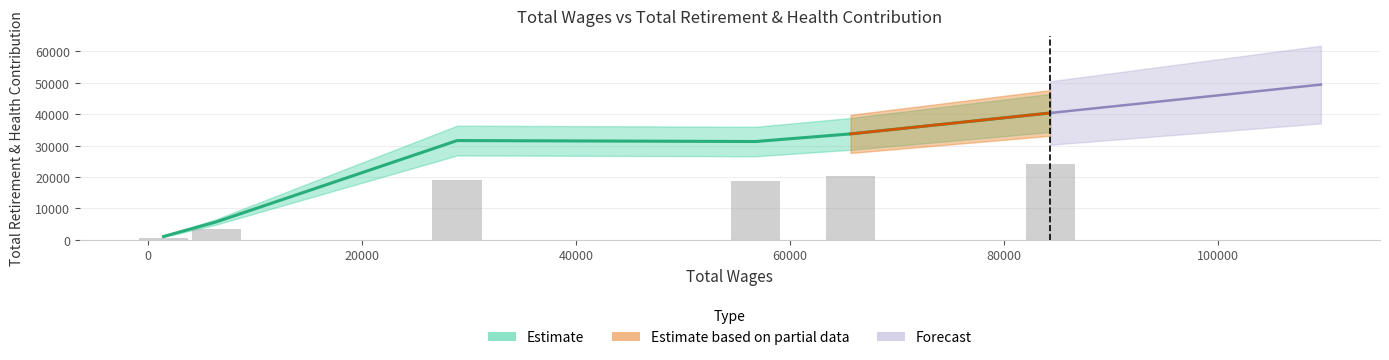

True or false: the data shows 21928 at Mental Health Clinician I.

False